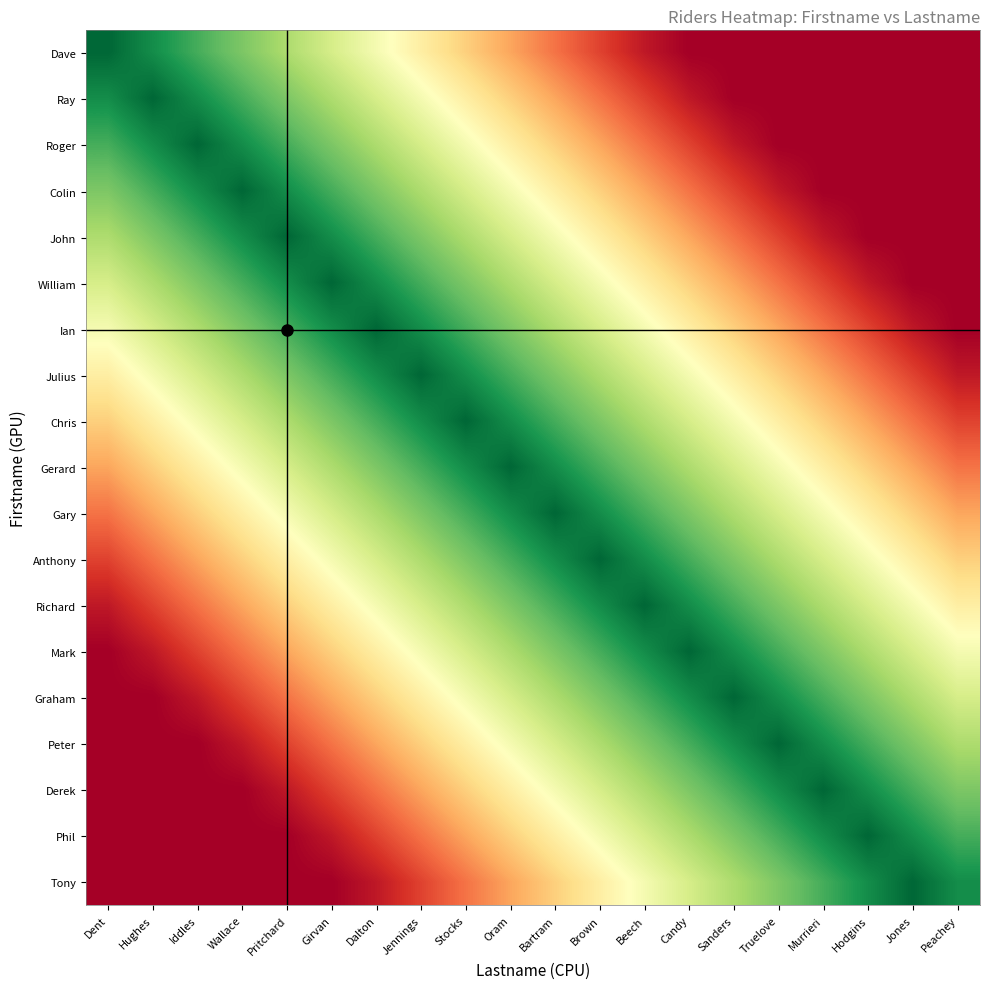

What is the total value across all series at Brown?

220.0